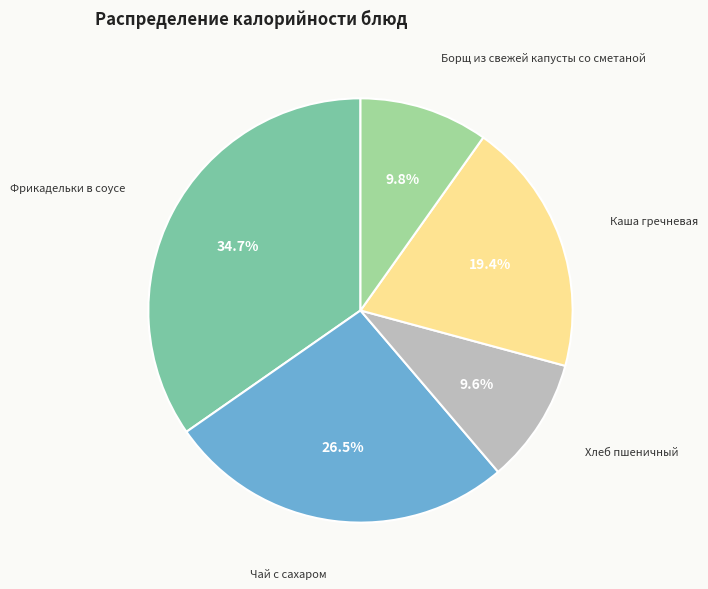

Does any single category account for the majority?

No